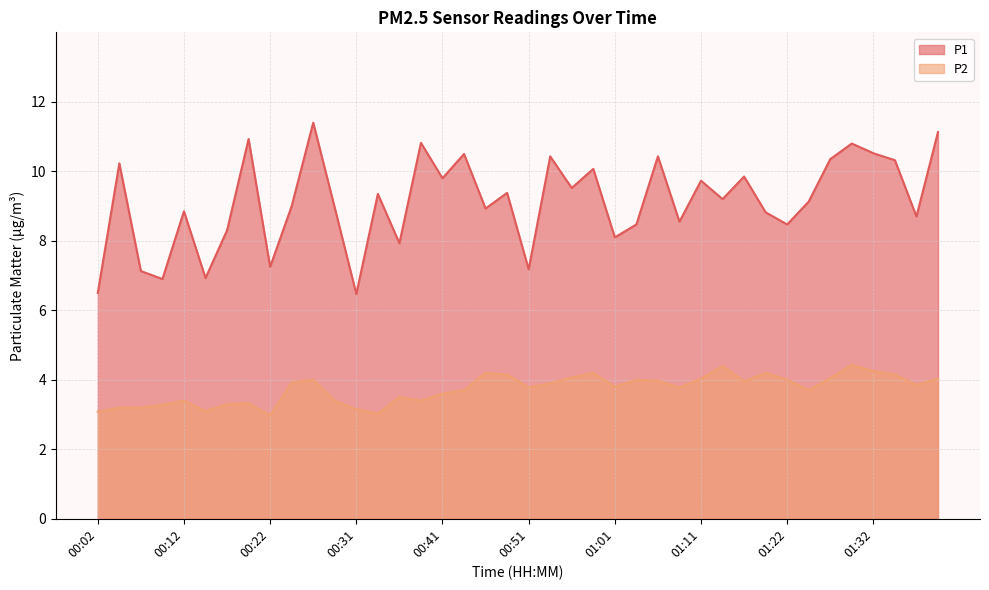

Which series changed the most between 00:36 and 00:46?

P1